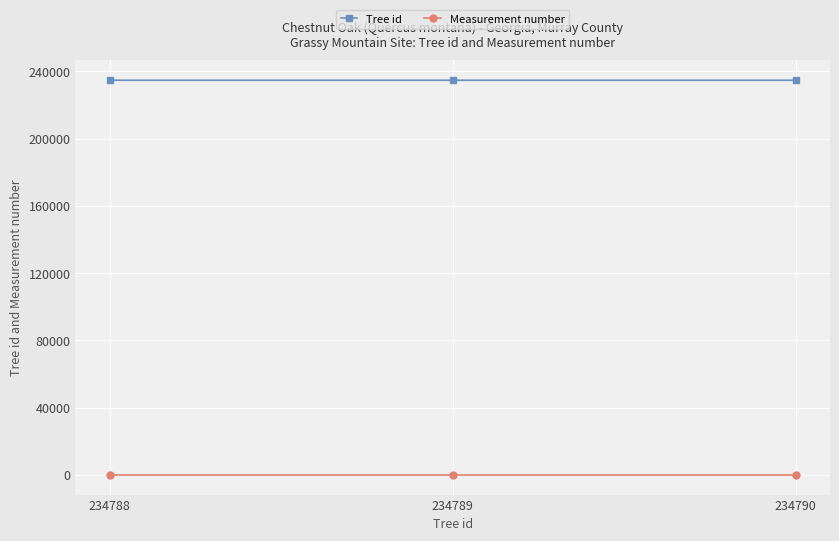

What is the sum of all Tree id values?

704367